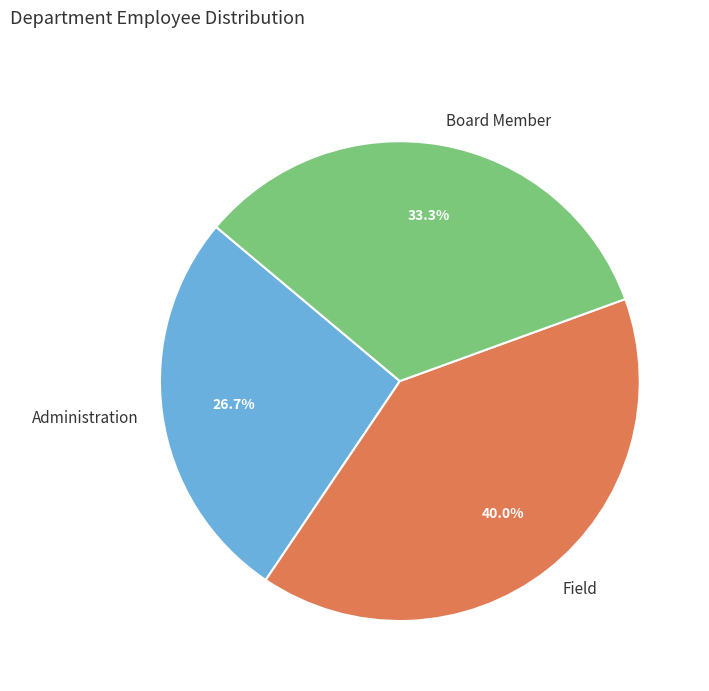

Count the number of slices in the pie.

3